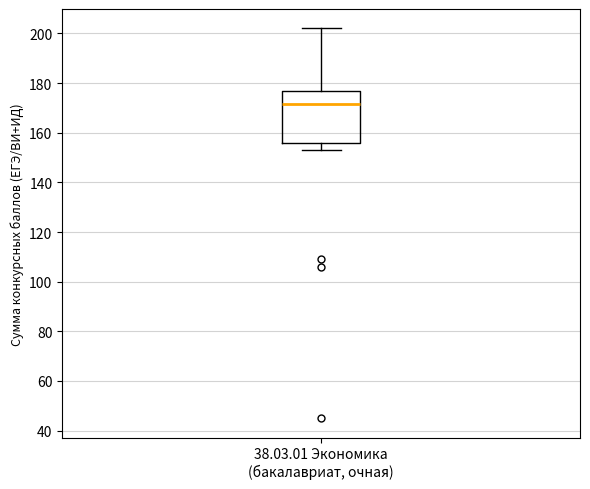

Read this box plot against the y-axis: the position of the median line, the range covered by the box, and the ends of both whiskers. The values are not printed on the chart, so give them approximately, as read against the axis.

median 172, box 156 to 176, whiskers 154 to 202